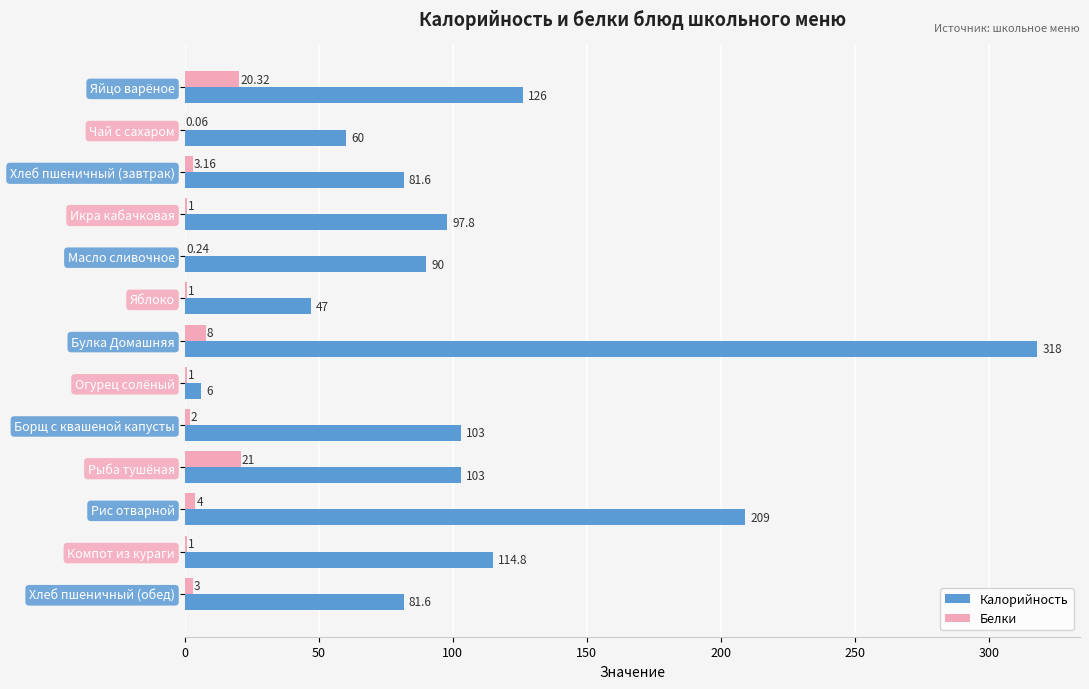

What is the sum of the Калорийность values at Масло сливочное and Борщ с квашеной капусты?

193.0